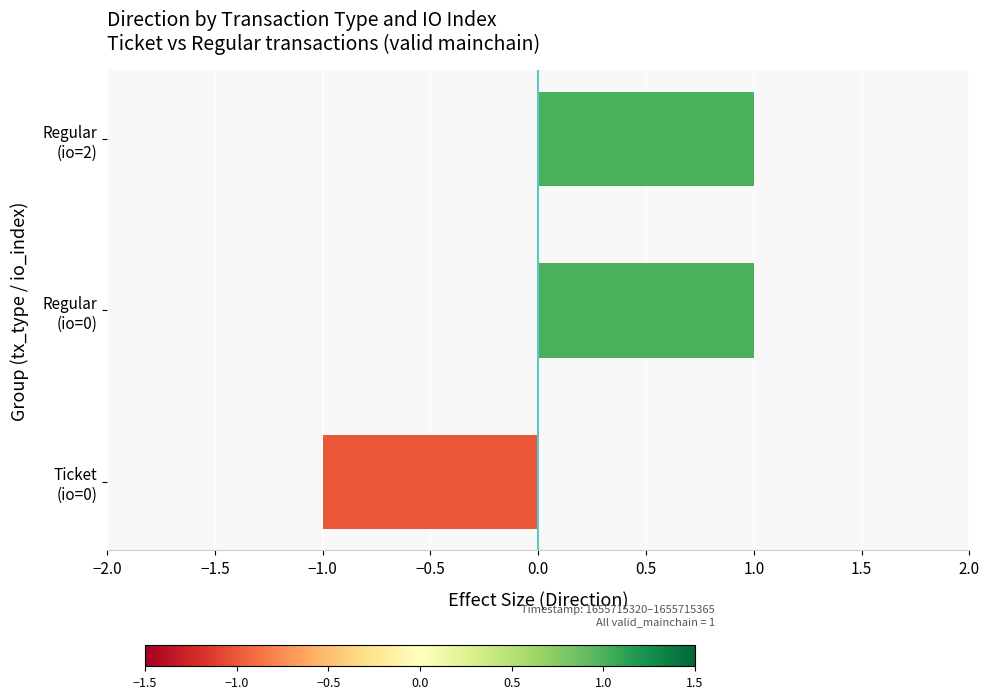

Reading bottom to top, list all the values displayed in this chart.

-1	1	1